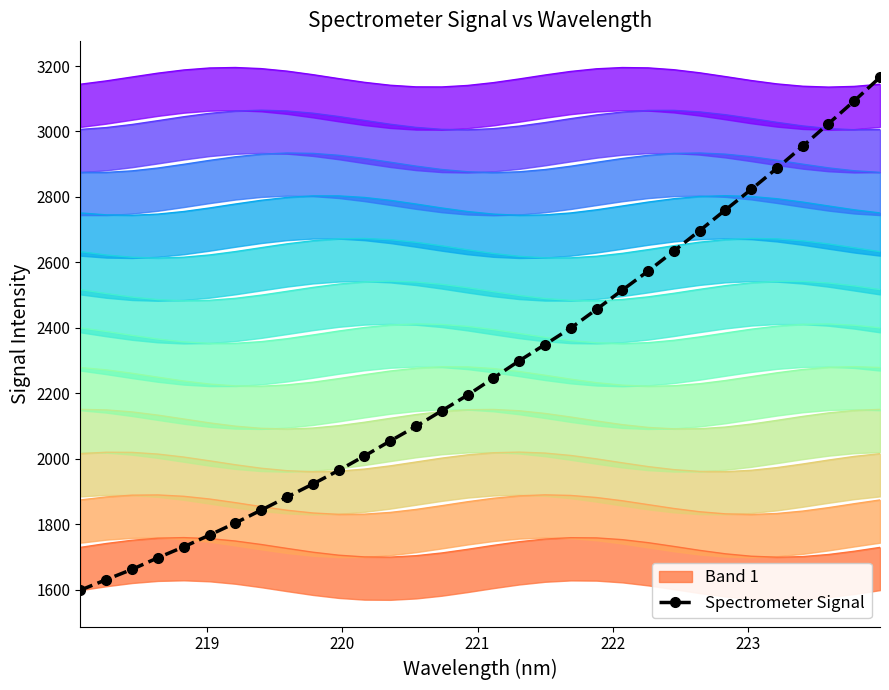

What is the difference between the second highest and minimum values?

1494.9